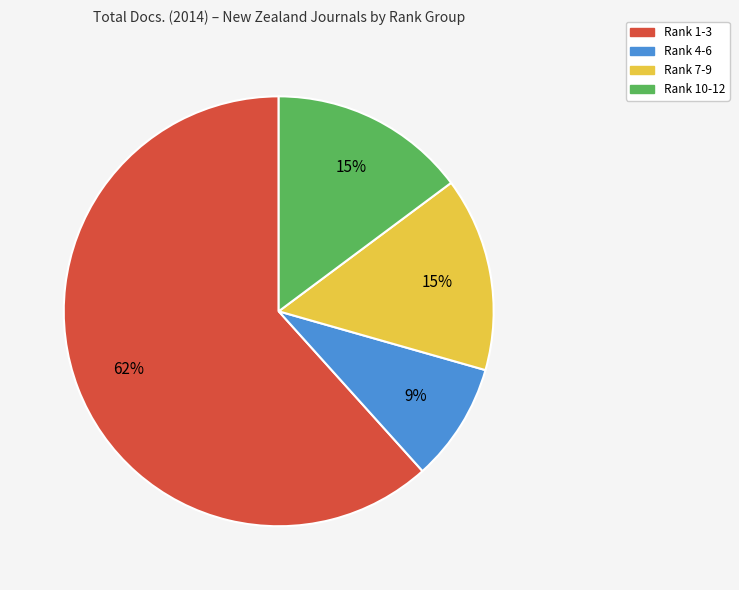

Does any single category account for the majority?

Yes